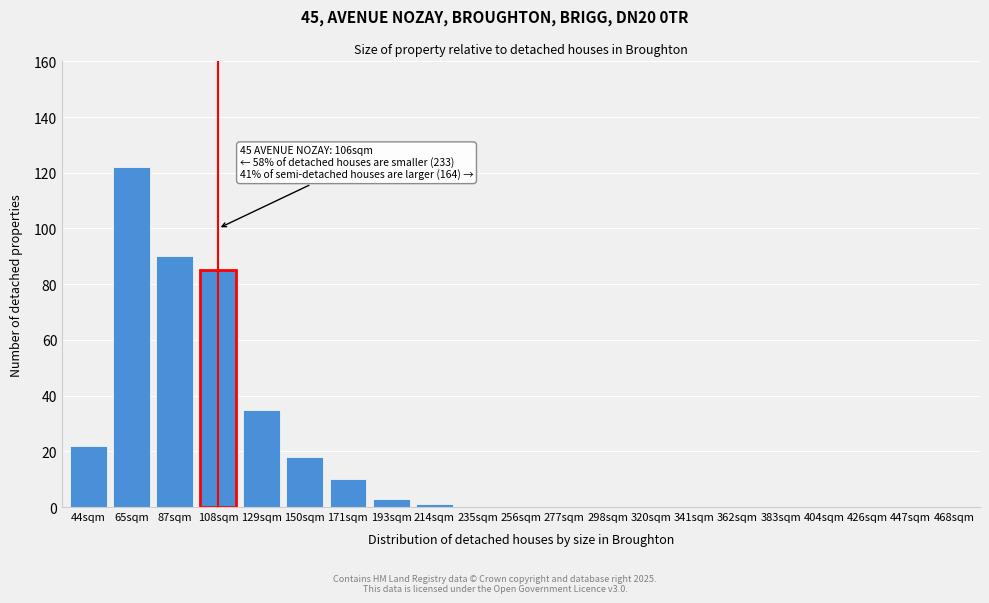

Reading left to right, what are all the values shown in this chart?

44sqm=22	65sqm=122	87sqm=90	108sqm=85	129sqm=35	150sqm=18	171sqm=10	193sqm=3	214sqm=1	235sqm=0	256sqm=0	277sqm=0	298sqm=0	320sqm=0	341sqm=0	362sqm=0	383sqm=0	404sqm=0	426sqm=0	447sqm=0	468sqm=0